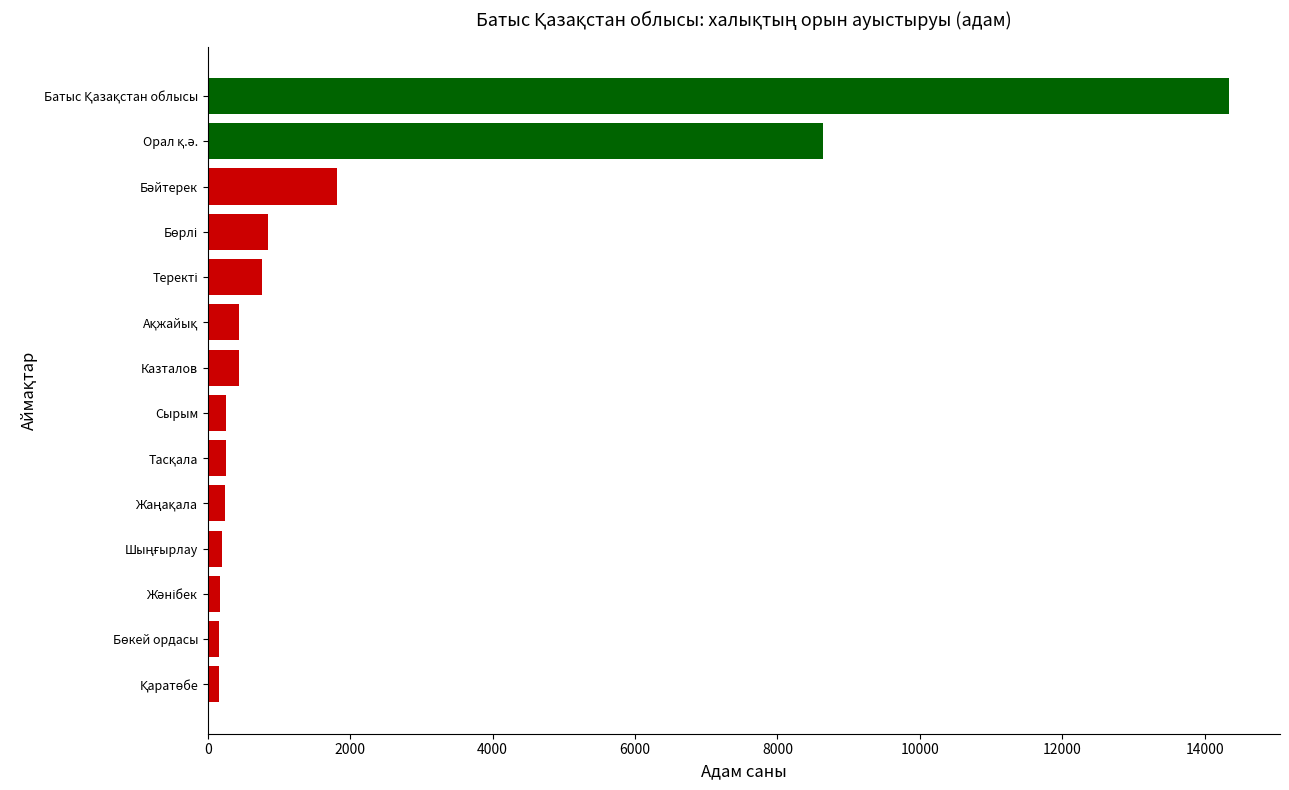

What is the difference between the maximum and minimum values?

14191